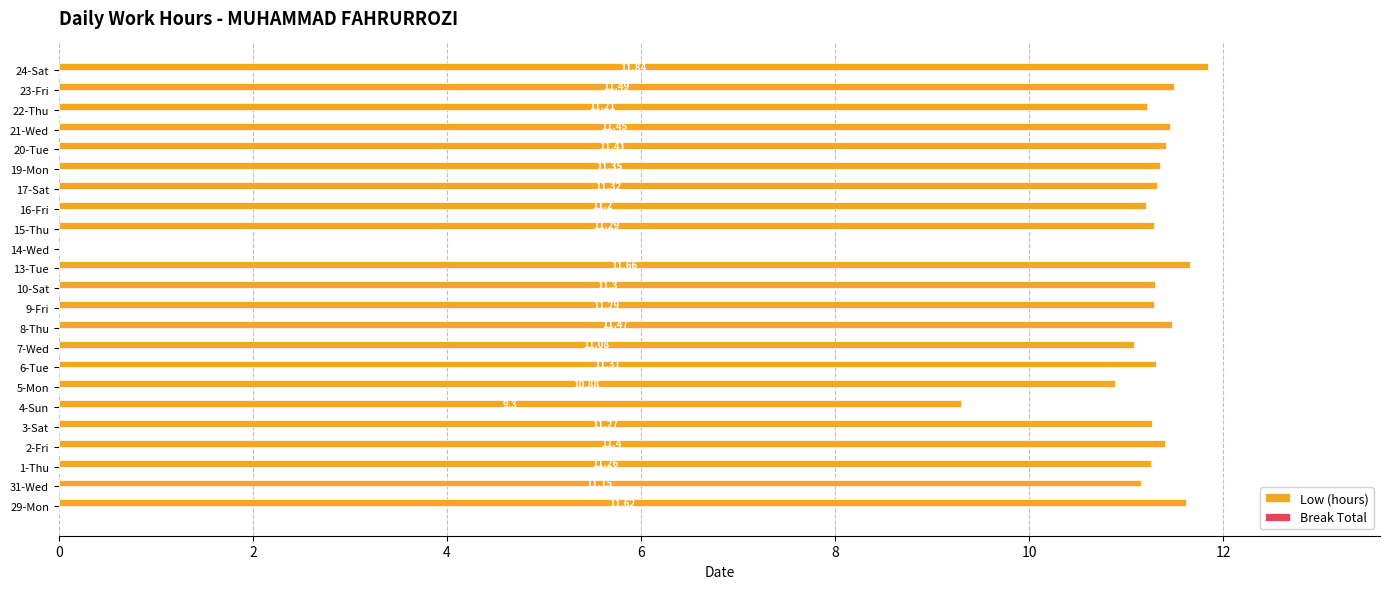

What is the change in value from 2-Fri to 7-Wed?

-0.3